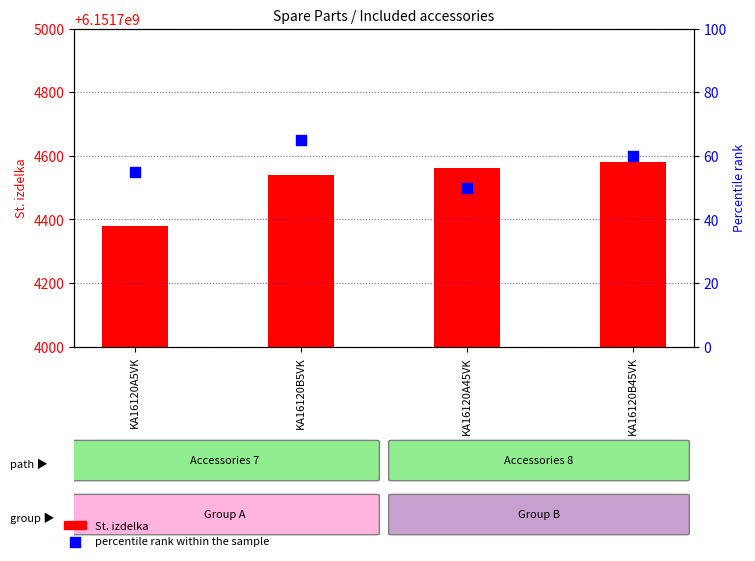

Which series reaches the maximum Y coordinate?

St. izdelka